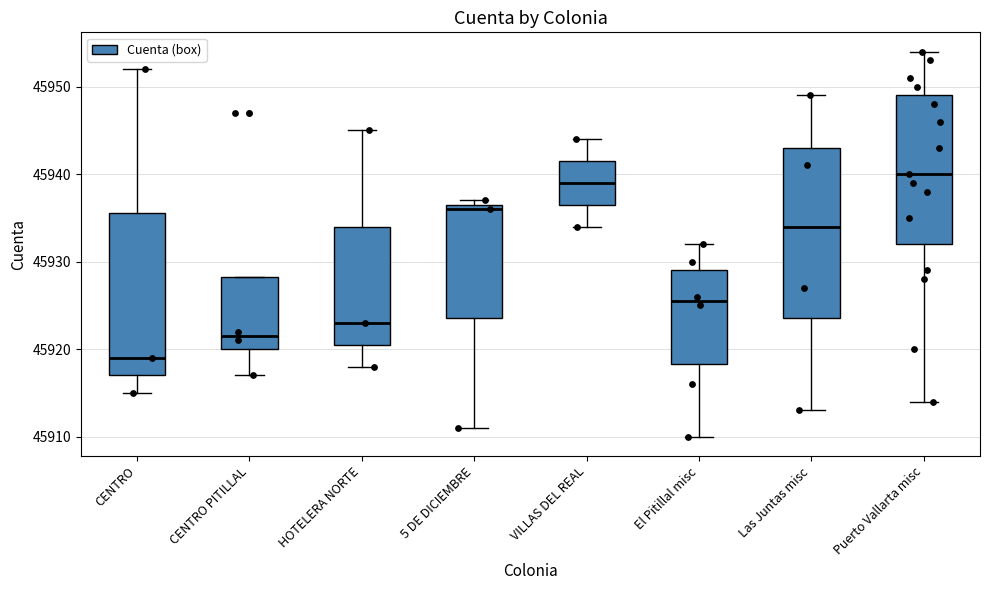

Which box's median line is the highest?

Puerto Vallarta misc